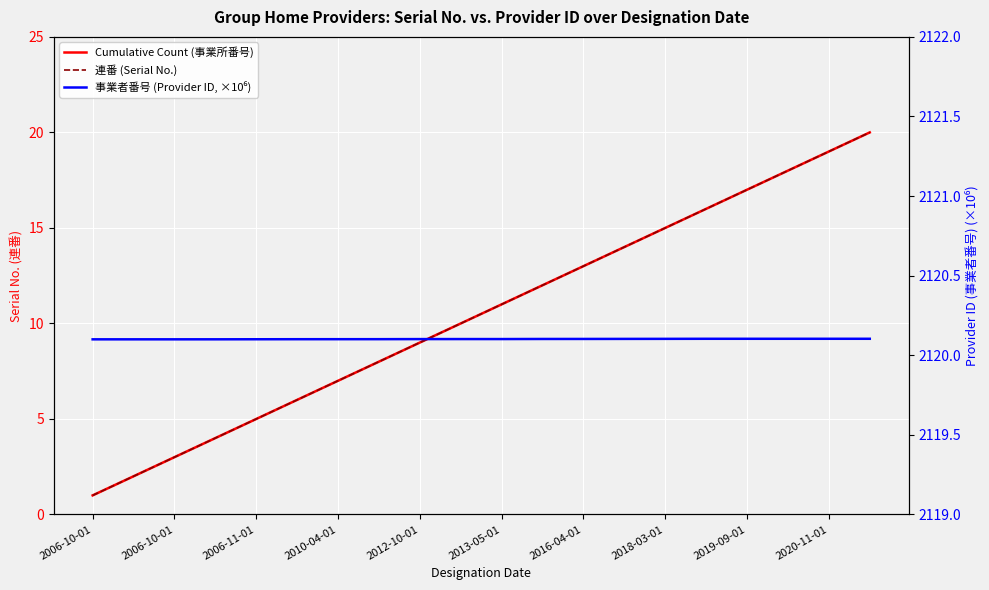

What is the highest value of the 連番 (Serial No.) series?

20.0